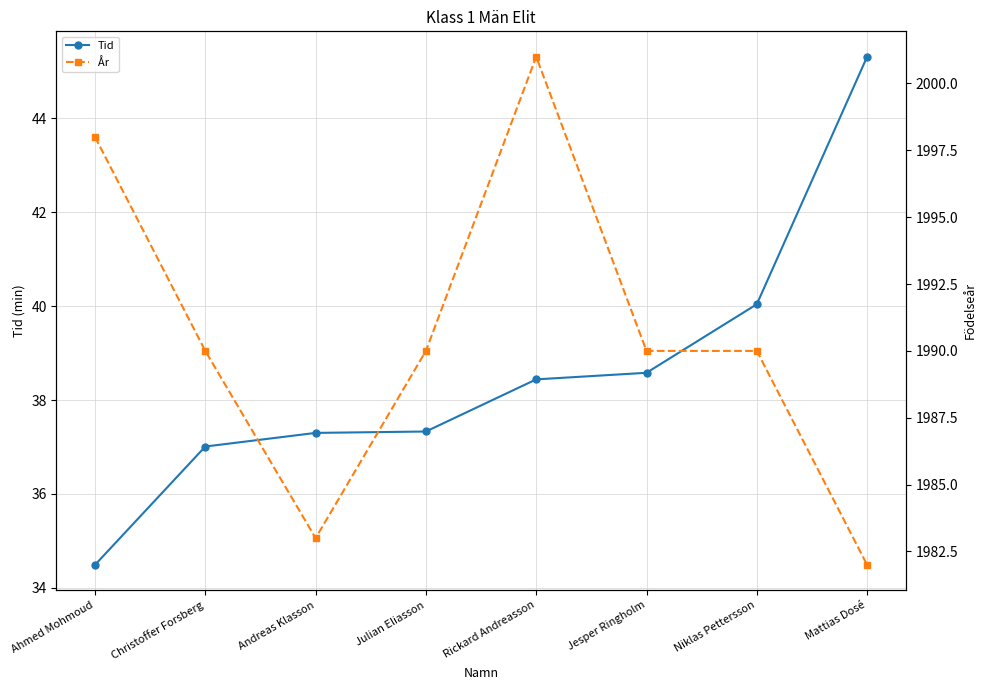

The År series shows 1983.0 at Andreas Klasson. True or false?

True